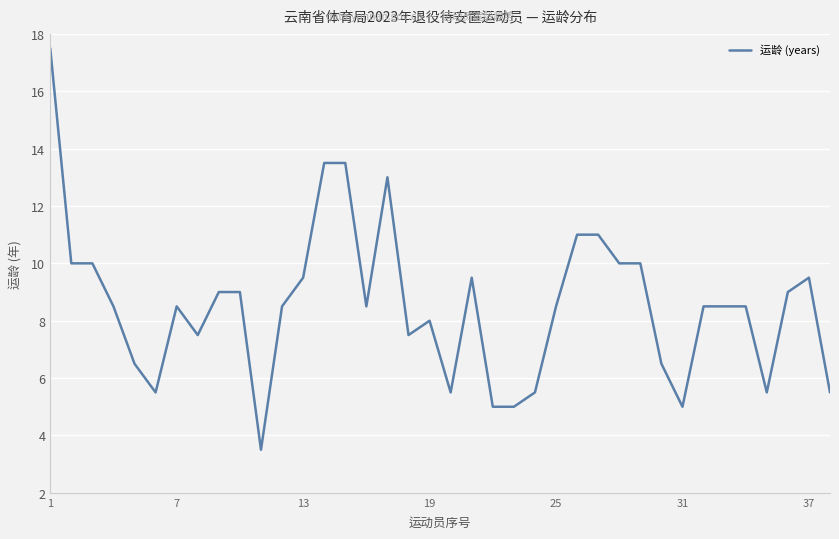

What is the difference between the maximum and minimum values?

14.0